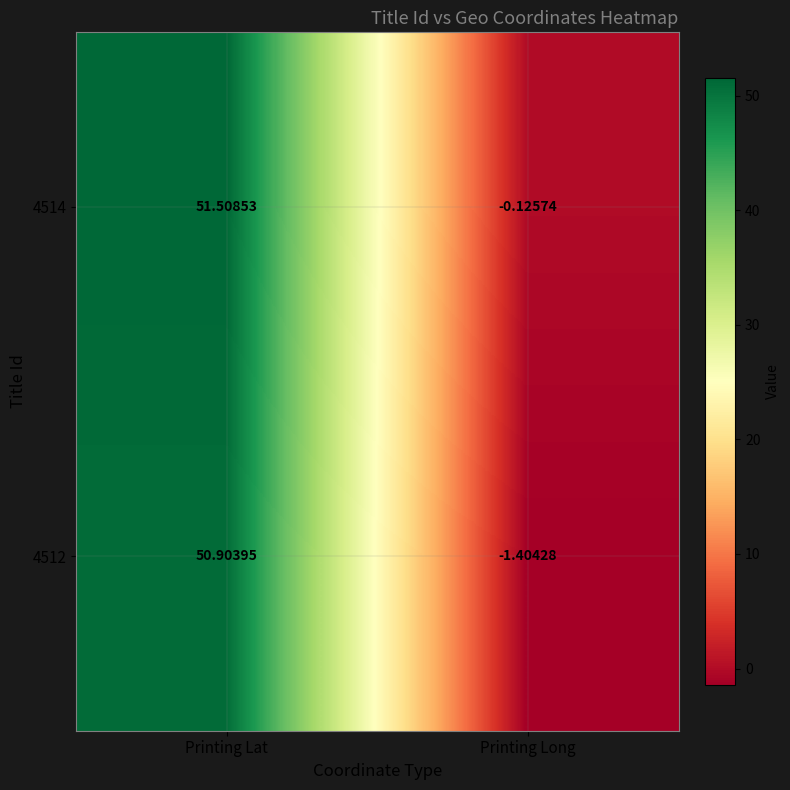

Is the value of 4514 at Printing Long greater than the value of 4512 at Printing Lat?

No